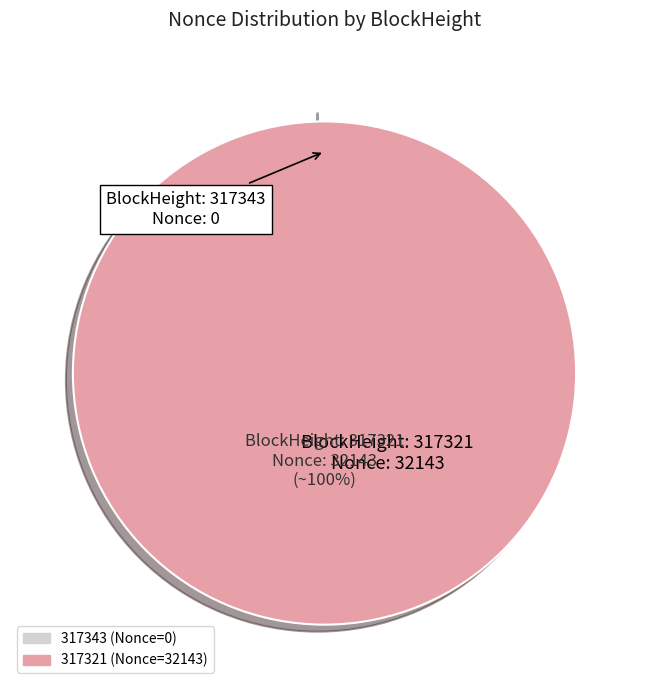

To the nearest percent, what percentage of the pie is 317321?

100%